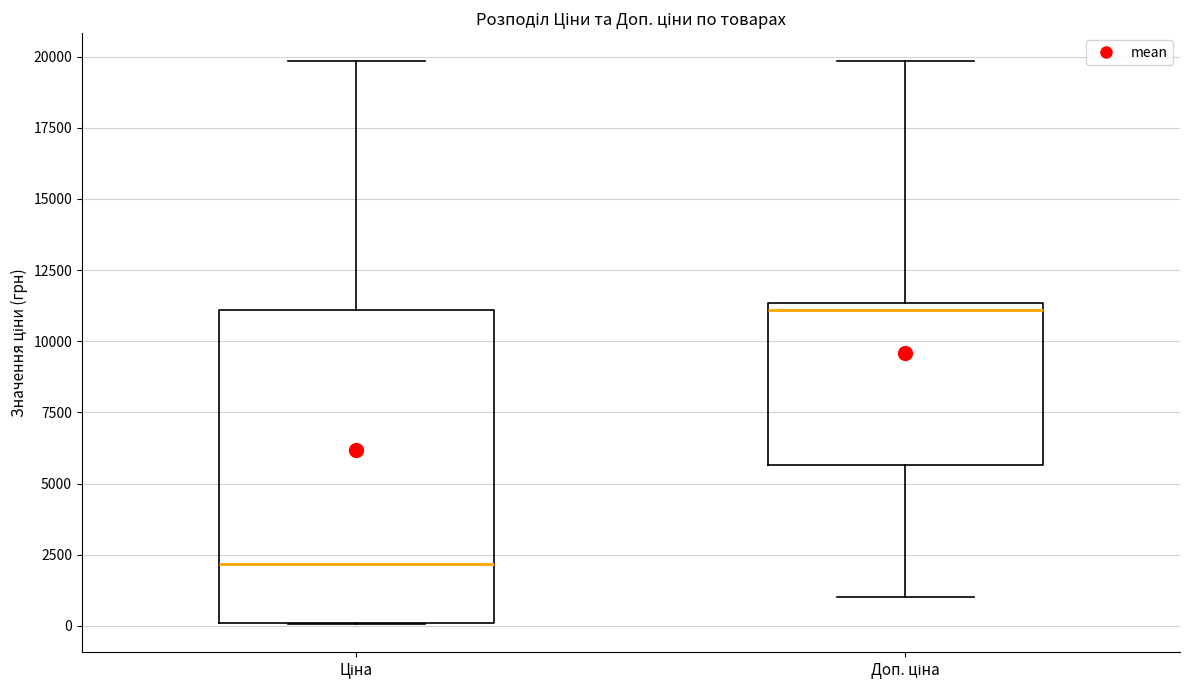

Reading left to right, read every box against the y-axis: the position of its median line, the range the box covers, and the ends of its whiskers. The values are not printed on the chart, so give them approximately, as read against the axis.

Ціна: median 2000, box 0 to 11000, whiskers 0 to 20000
Доп. ціна: median 11000, box 5500 to 11500, whiskers 1000 to 20000